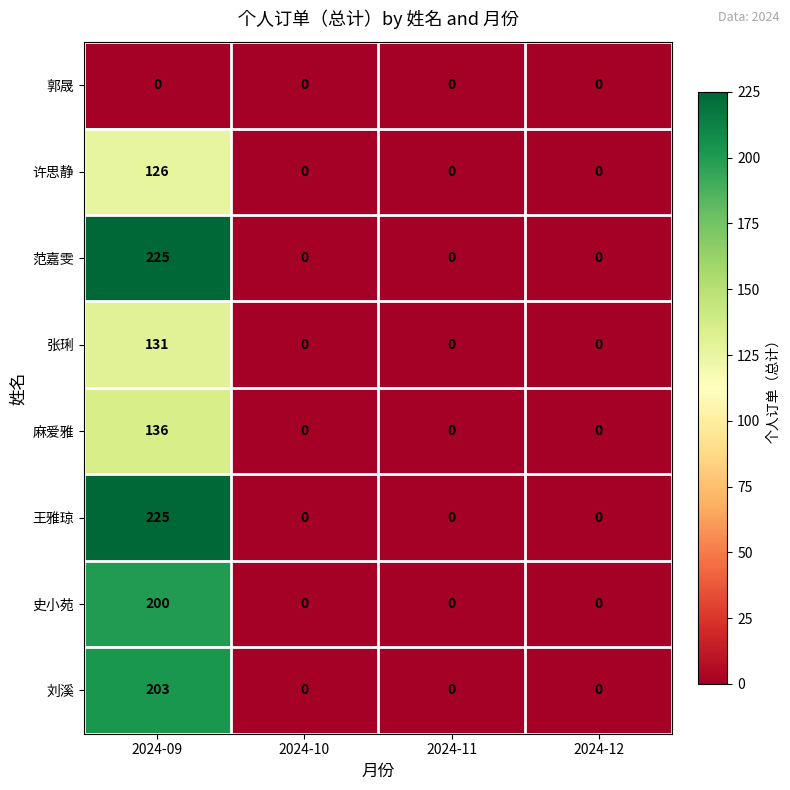

What is the sum of all 王雅琼 values?

225